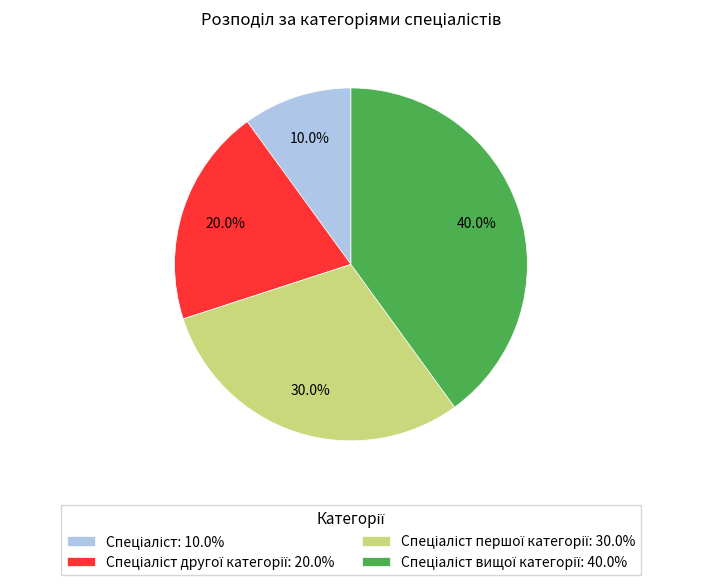

Is there a majority slice in this chart?

No